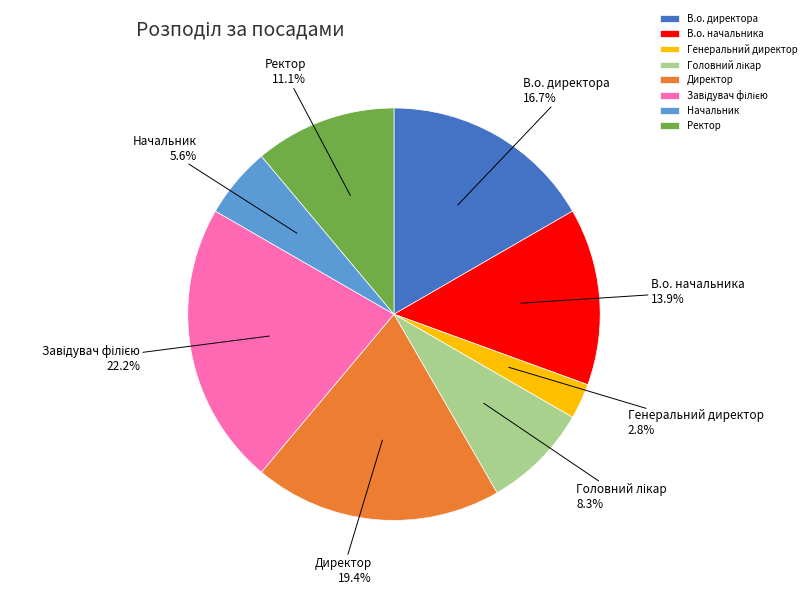

What is the smallest slice in the pie chart?

Генеральний директор